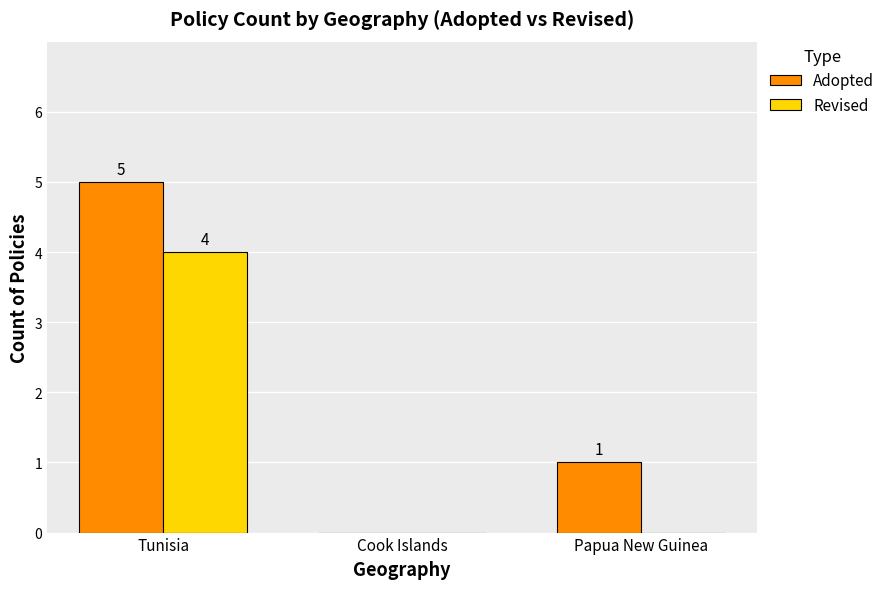

Count the Revised values in the range 0 to 4.

3